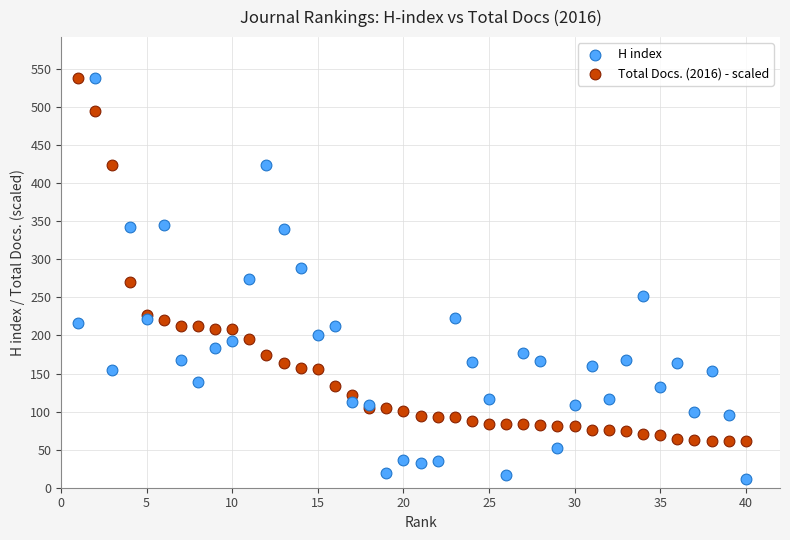

What is the X range (max minus min) for the scatter plot?

39.0